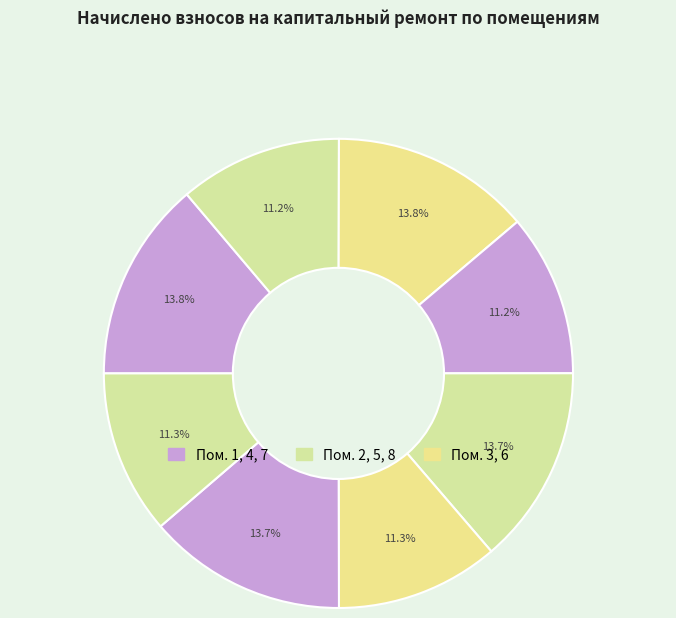

How many slices are in this pie chart?

8